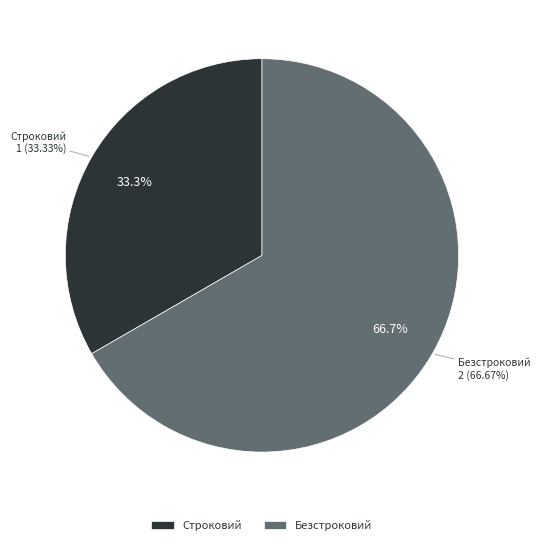

Which category accounts for the majority?

Безстроковий